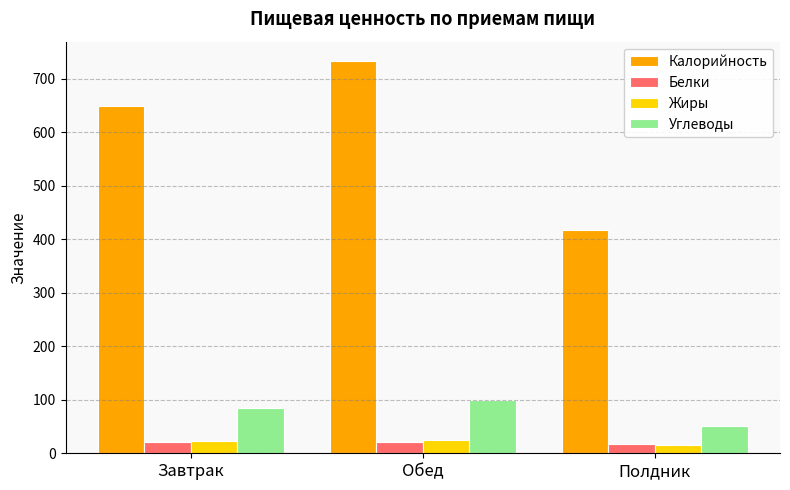

What is the difference between the maximum and minimum values in the Жиры series?

10.2